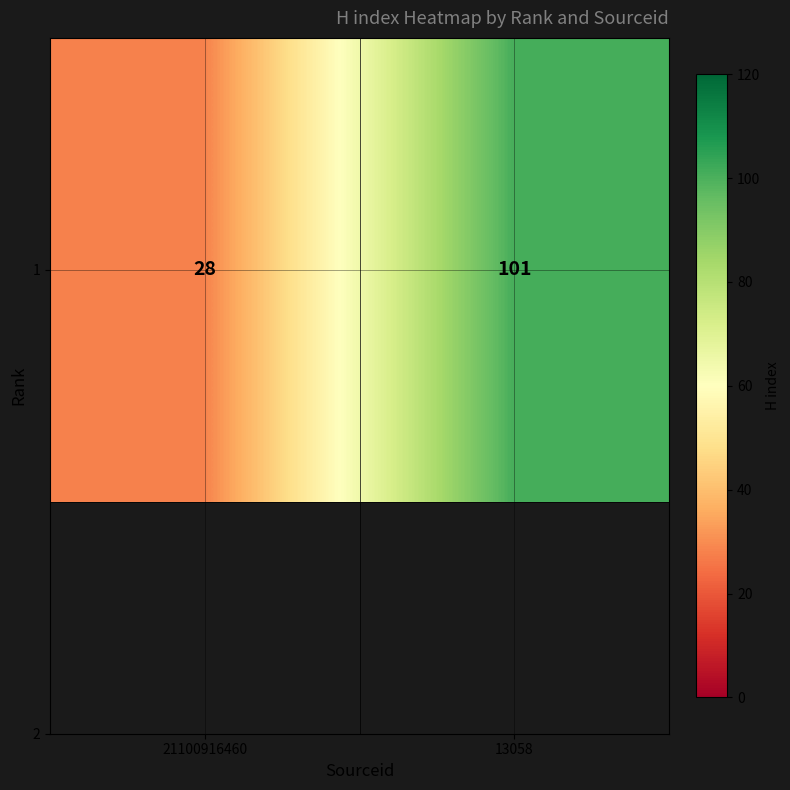

Which label corresponds to the smallest value in the chart?

21100916460